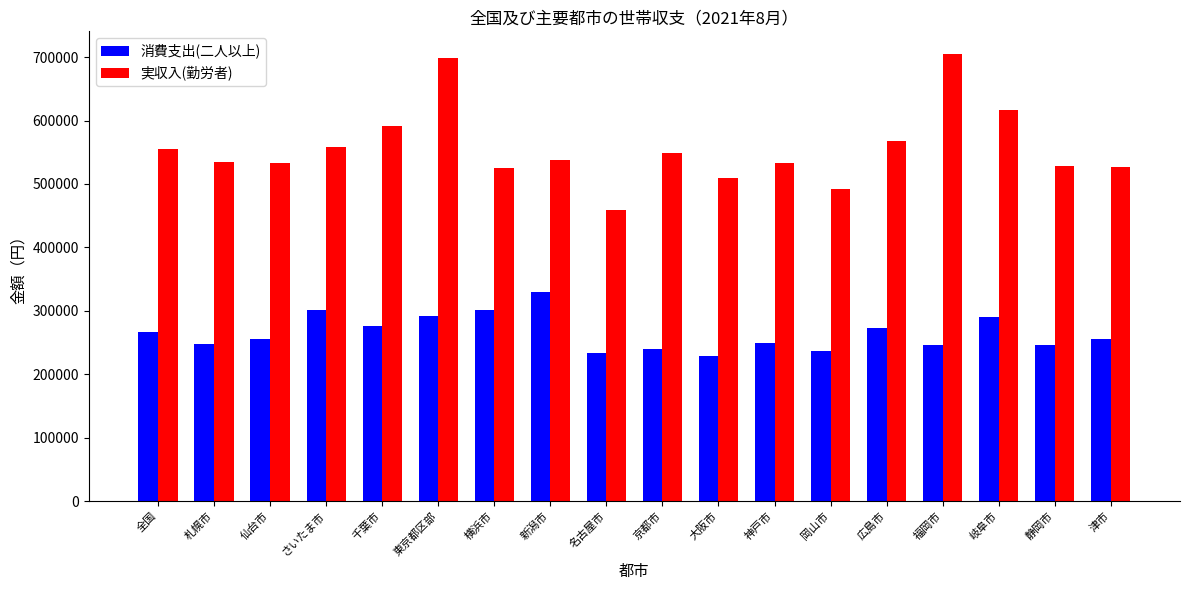

What is the difference between the maximum and minimum values in the 消費支出(二人以上) series?

101443